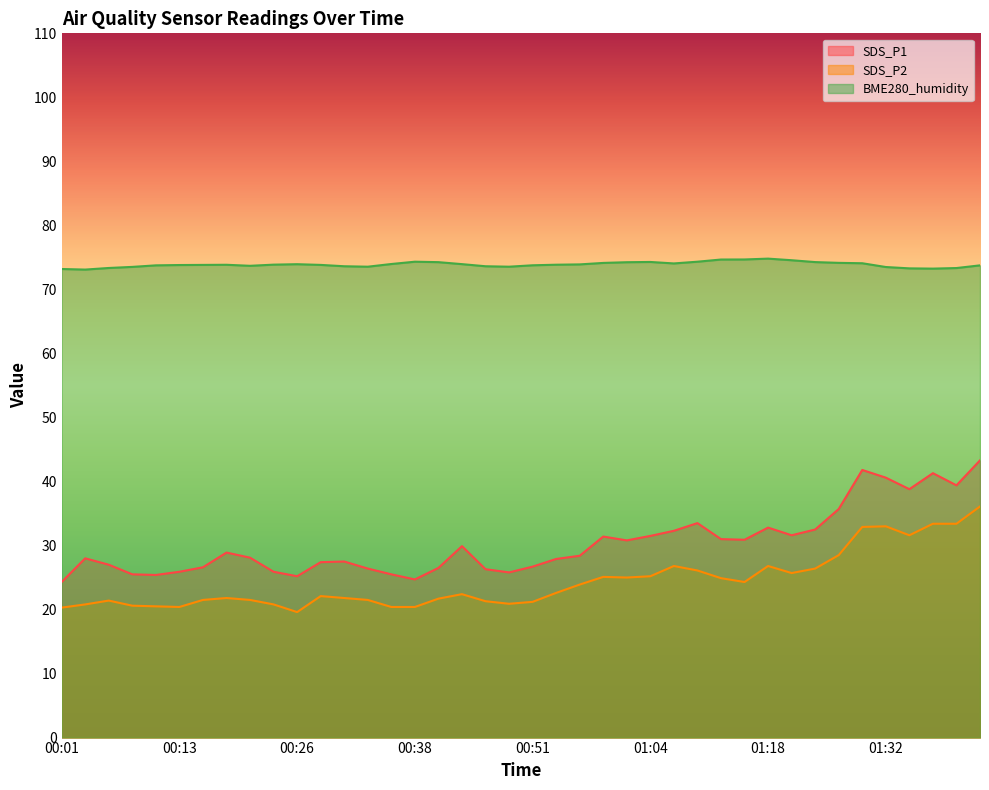

List the labels in order of SDS_P2 value, largest first.

01:42, 01:37, 01:40, 01:32, 01:29, 01:35, 01:27, 01:06, 01:18, 01:24, 01:09, 01:21, 01:04, 00:59, 01:01, 01:12, 01:15, 00:56, 00:54, 00:44, 00:29, 00:18, 00:31, 00:41, 00:16, 00:21, 00:33, 00:06, 00:46, 00:51, 00:49, 00:03, 00:23, 00:08, 00:11, 00:13, 00:36, 00:38, 00:01, 00:26